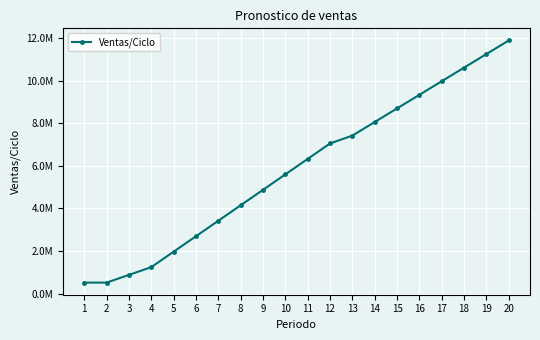

What is the value of the 7th point from the left?

3422006.0